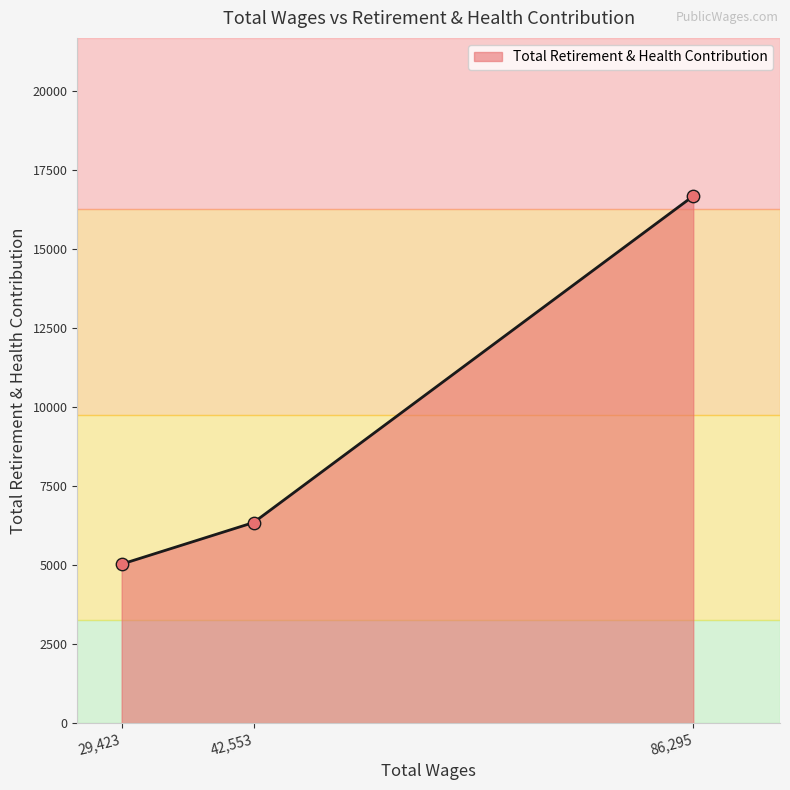

What is the ratio of the value at 29423.0 to the value at 42553.0?

0.8